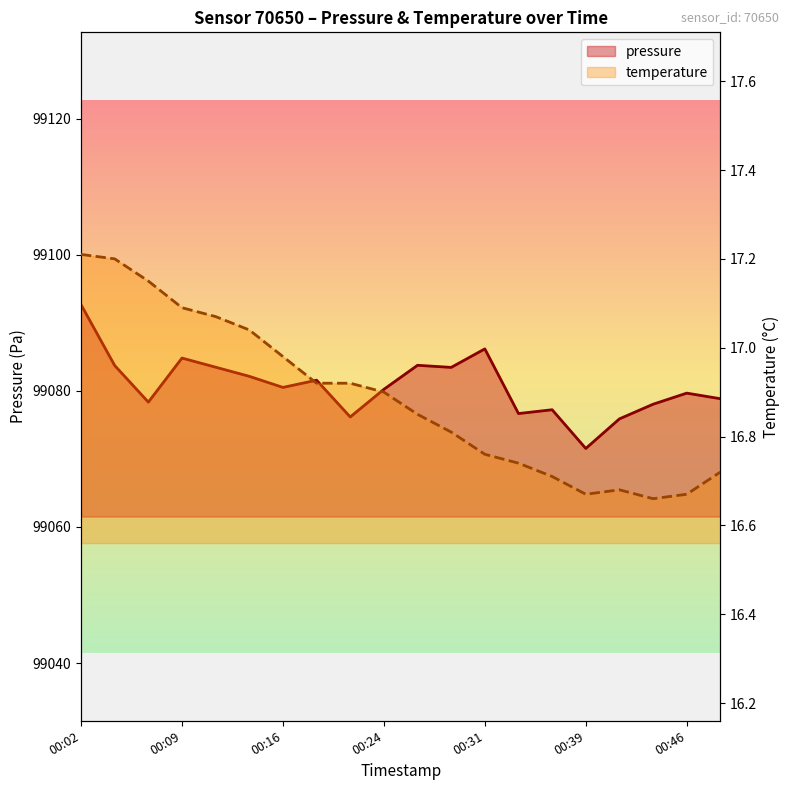

True or false: temperature has a value of 16.8 at 00:29.

True